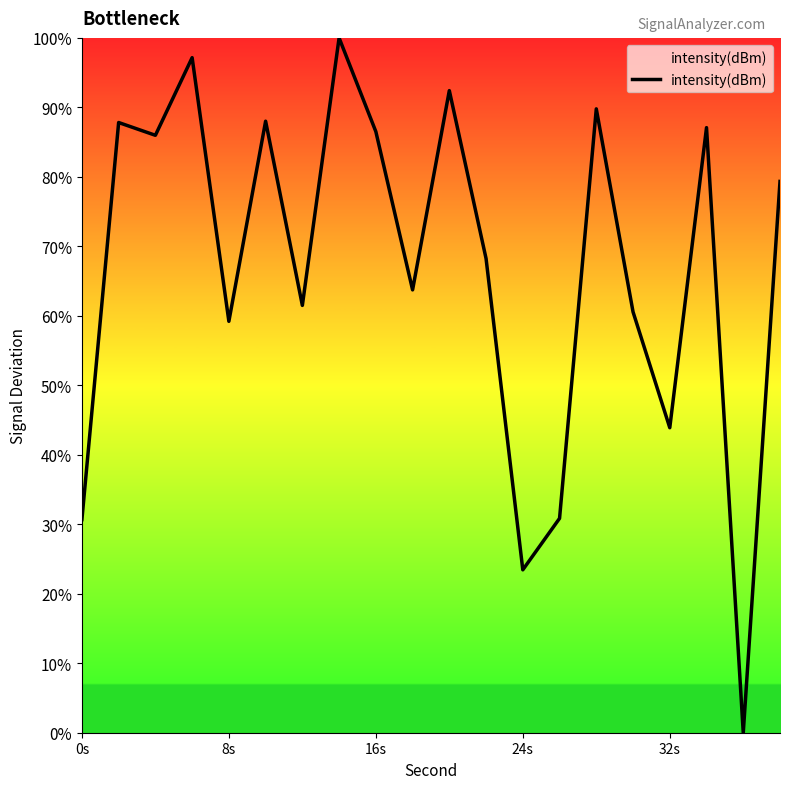

What is the difference between the maximum and minimum values?

100.0